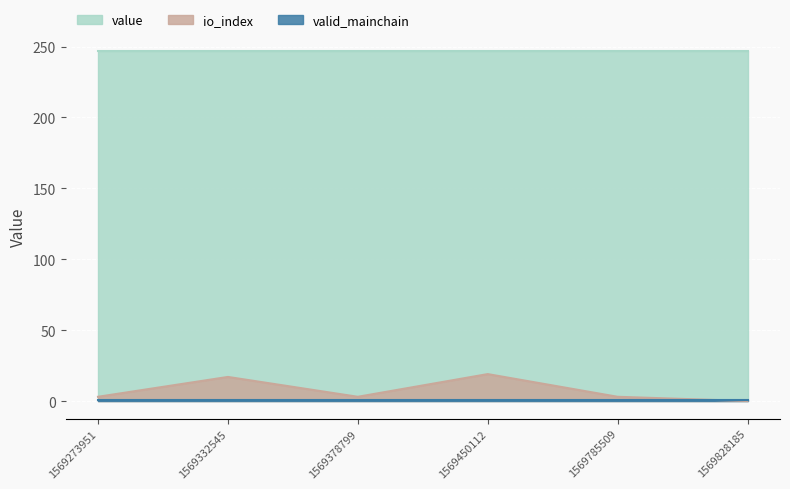

What is the difference between the highest and lowest values at 1569378799?

245.8